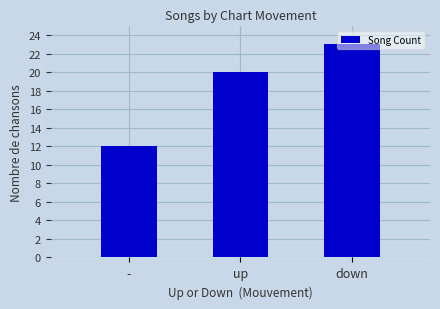

How many values are between 12 and 23?

3